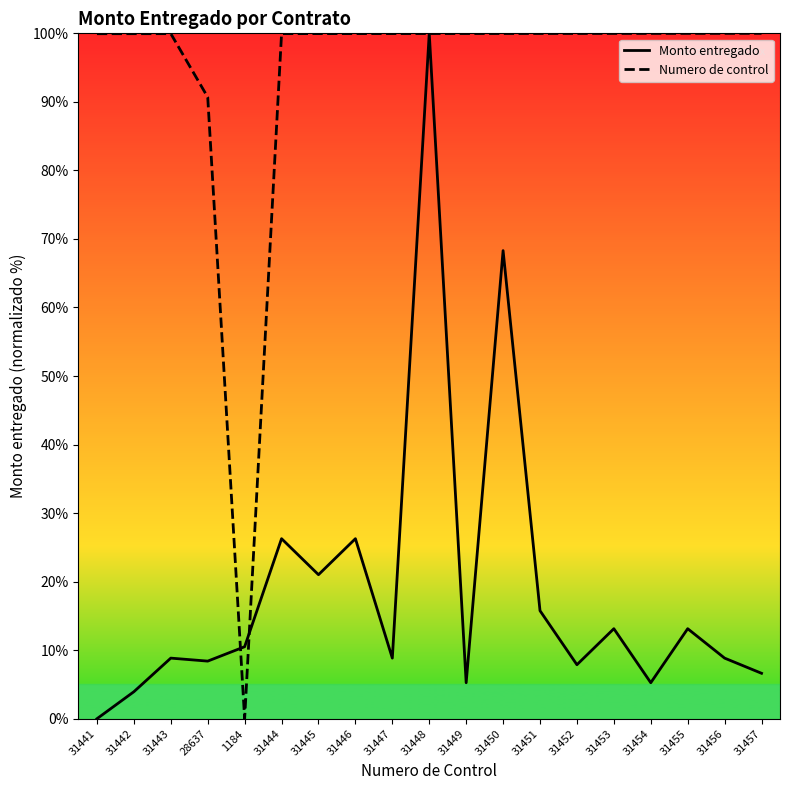

True or false: Monto entregado has a value of 14.8 at 28637.

False